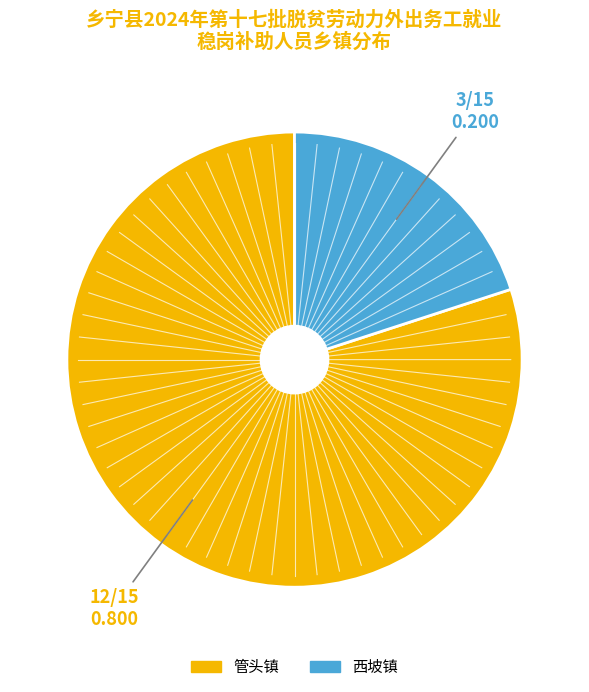

How many segments does this pie chart have?

2